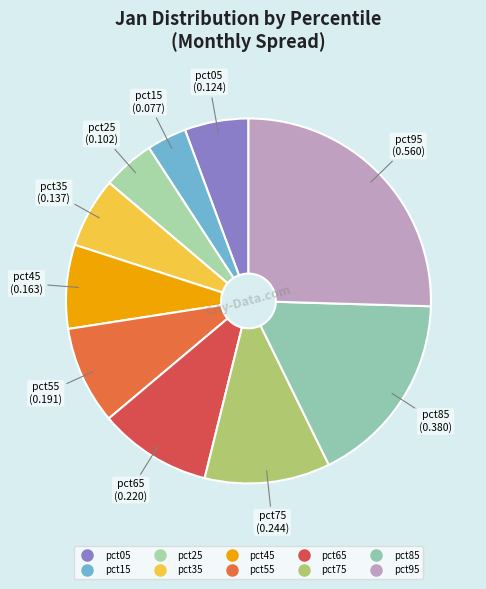

Is there a majority slice in this chart?

No